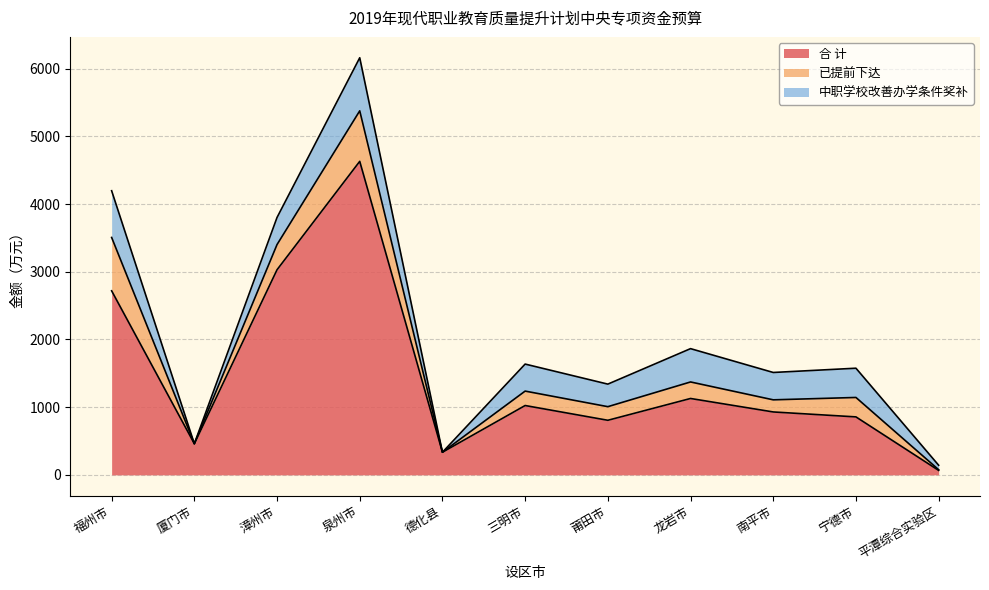

At which category does the chart reach its minimum across all series?

厦门市